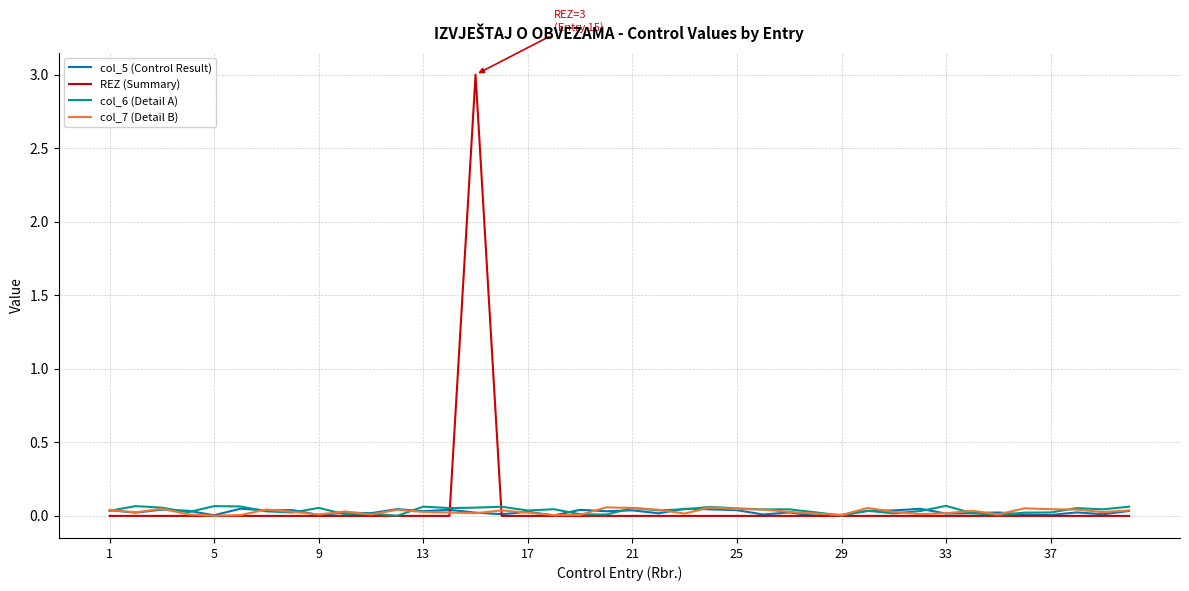

What is the highest value of the REZ (Summary) series?

3.0